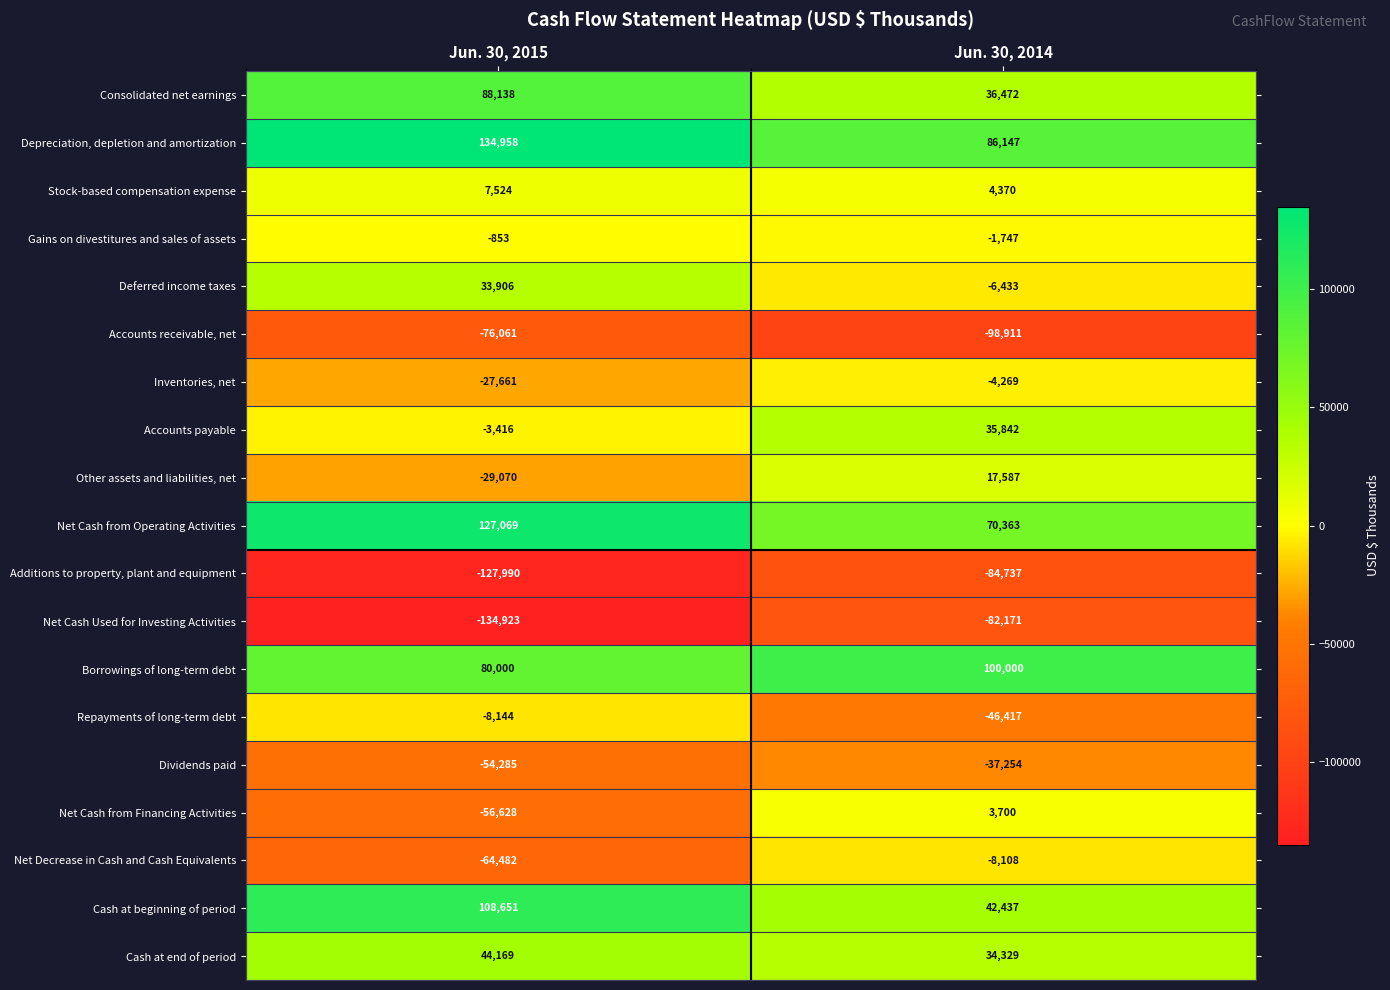

True or false: Stock-based compensation expense has a value of 12086 at Jun. 30, 2015.

False